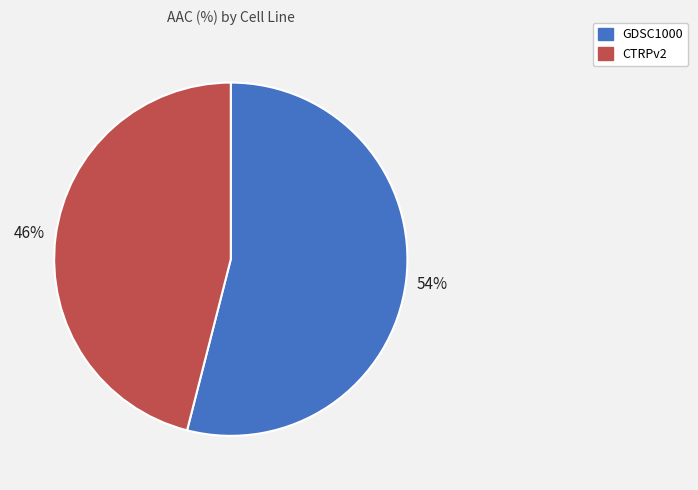

True or false: CTRPv2 accounts for 46% of the total.

True